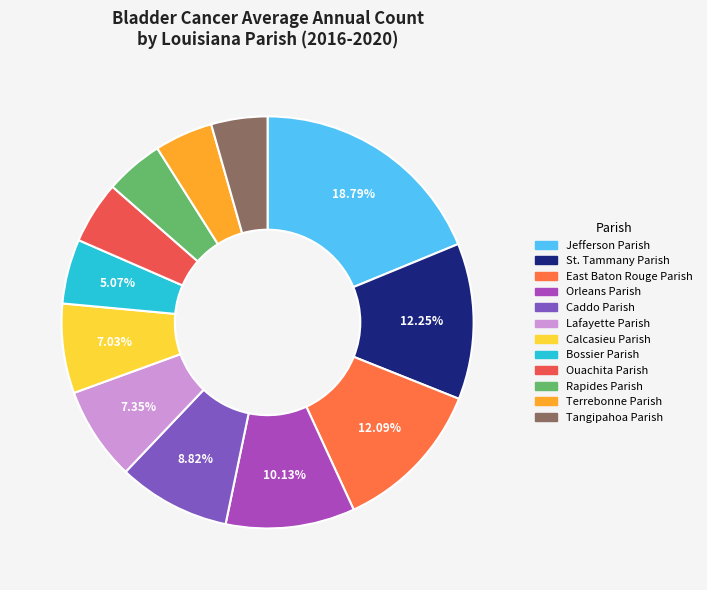

How much of the chart is everything except Orleans Parish?

89.9%